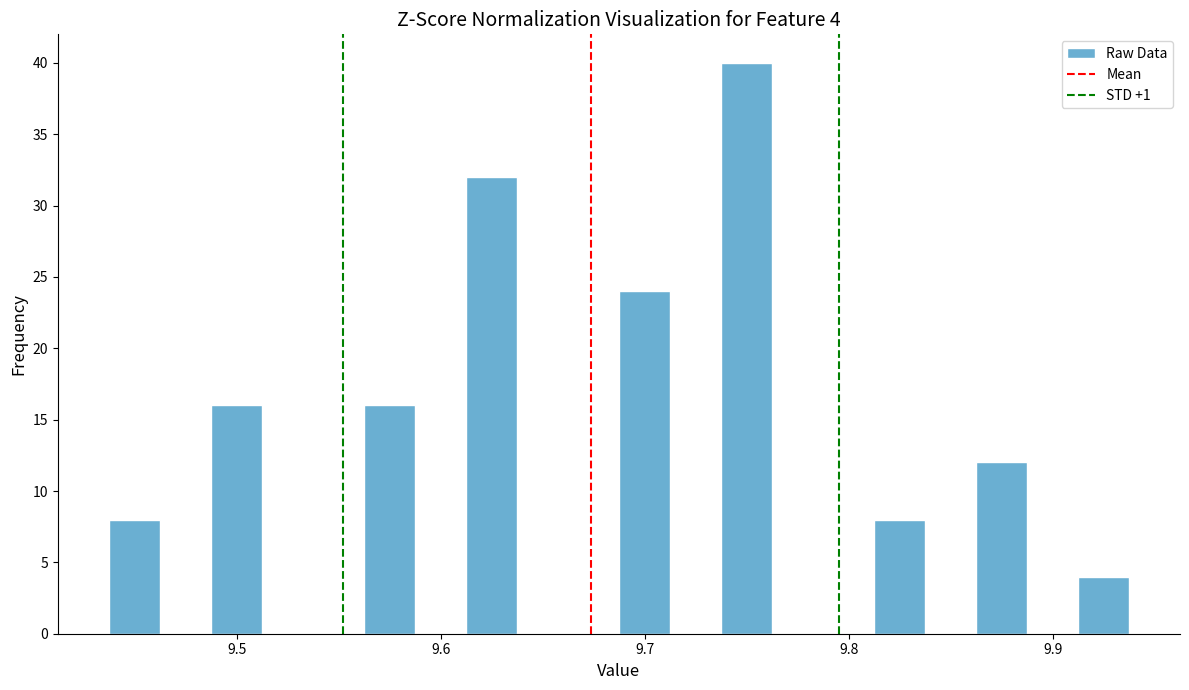

Around what value on the x-axis is the tallest bar? Give the approximate position of its centre, as read against the axis.

9.75